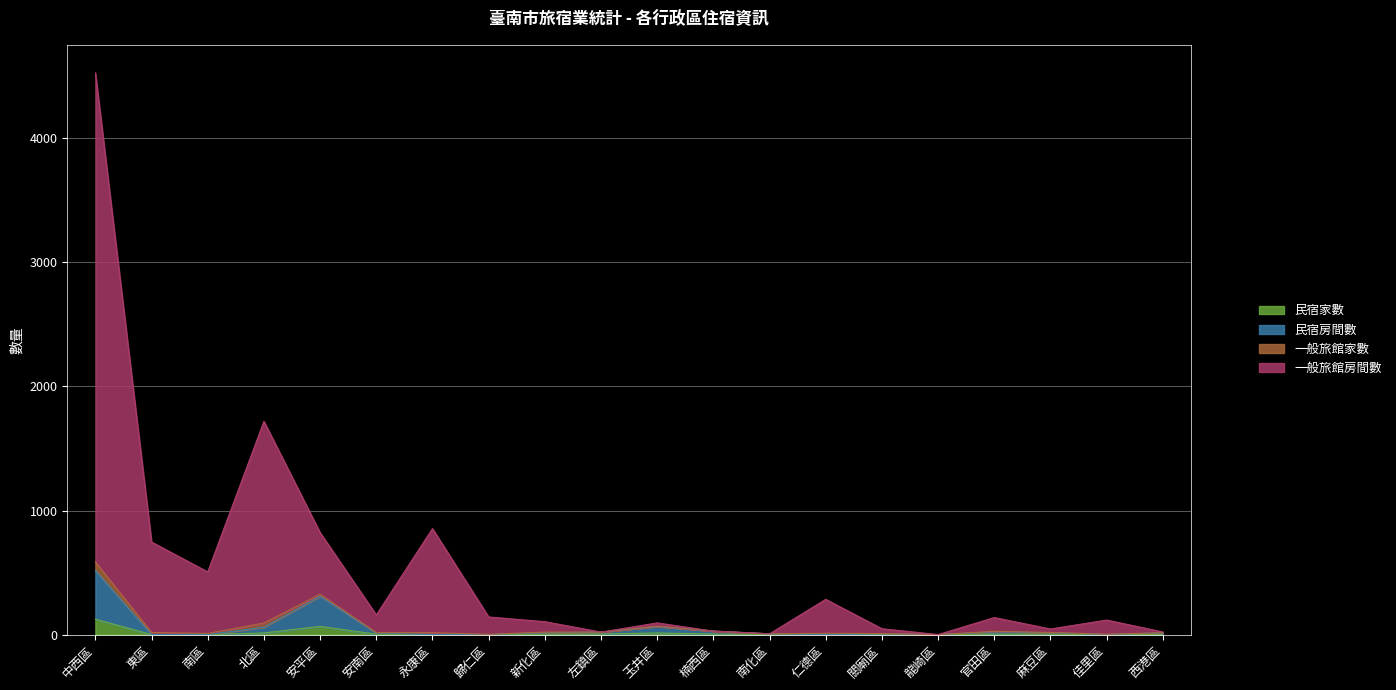

Which category has the highest value across all series?

中西區